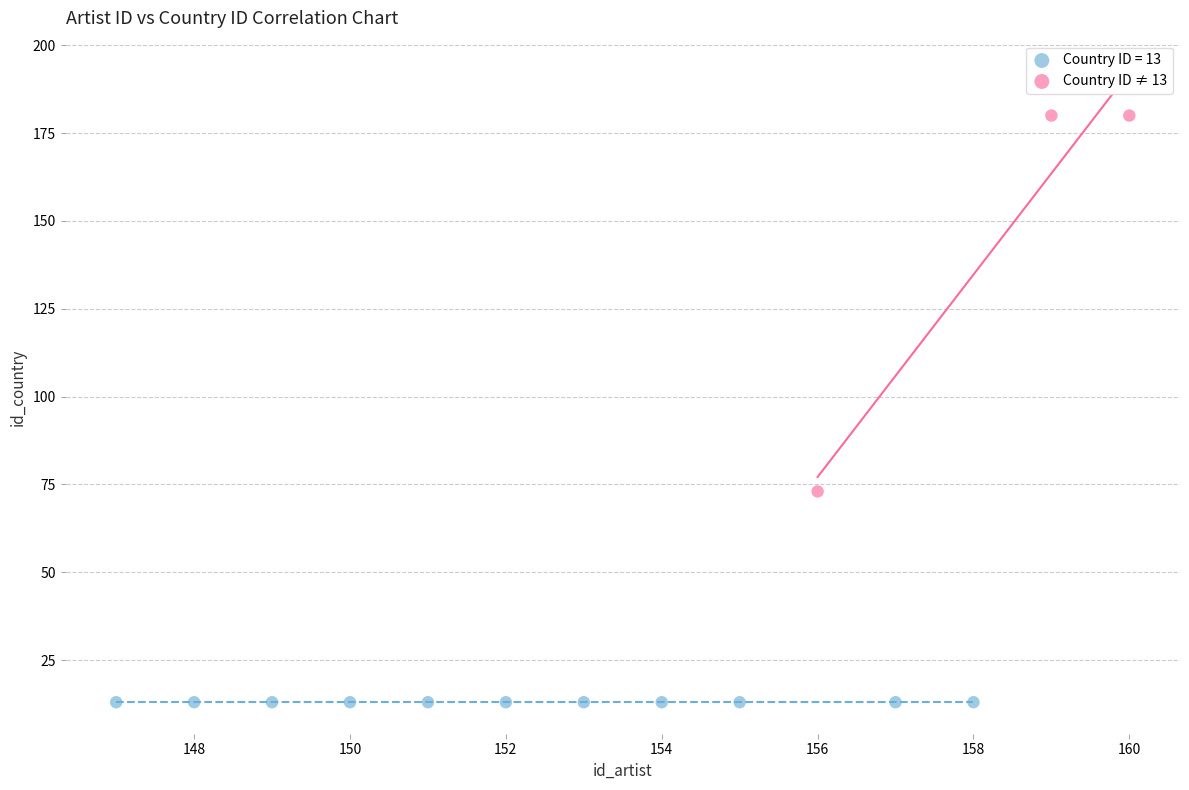

Which series contains the lowest Y value?

Country ID = 13